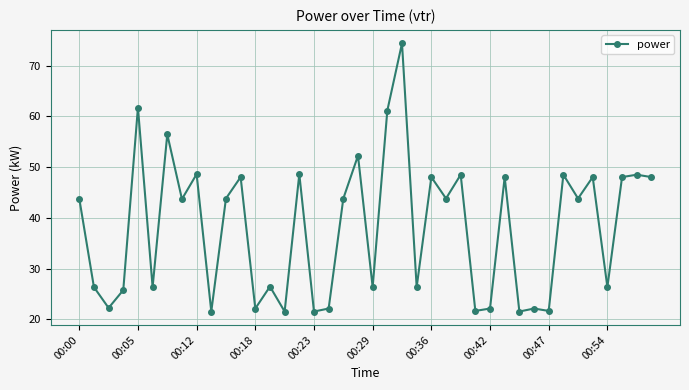

True or false: there are more than 1 points higher than both neighbors.

True